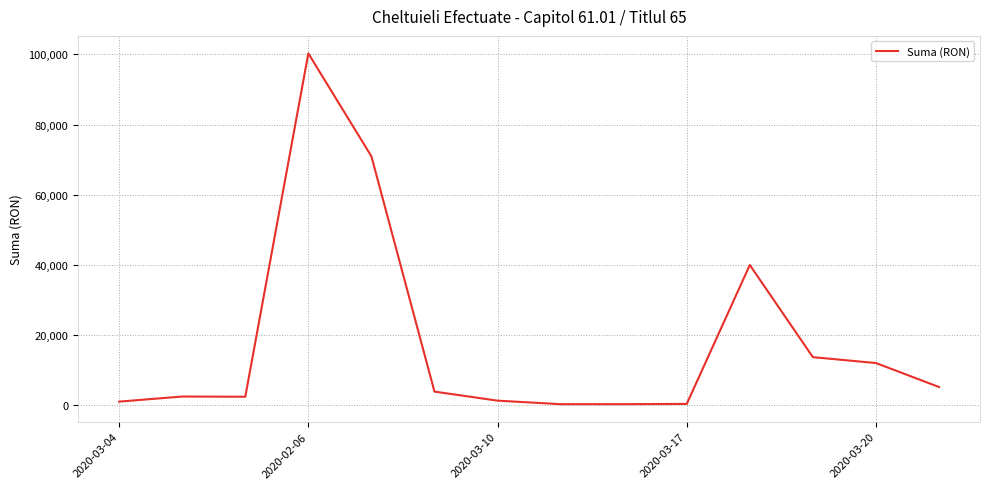

What is the difference between the maximum and minimum values?

99994.0